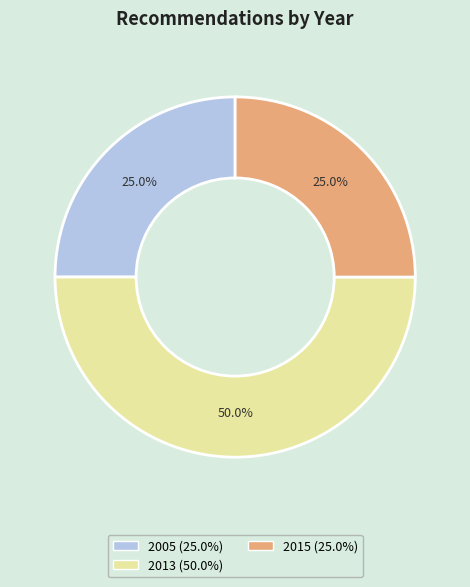

How many segments does this pie chart have?

3